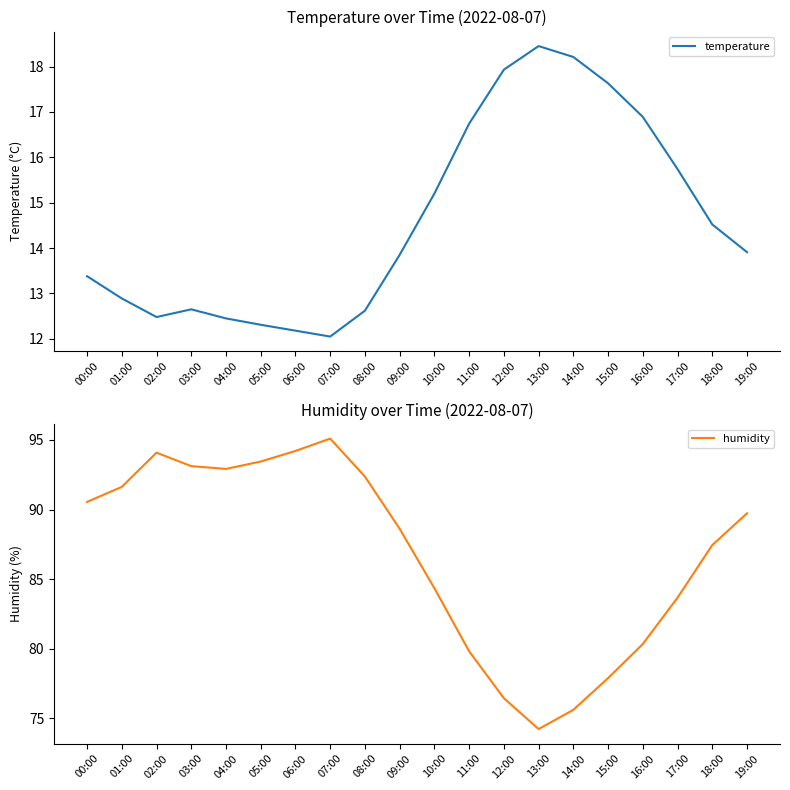

Reading left to right, extract all data points from this chart.

temperature: 13.4	12.9	12.5	12.7	12.4	12.3	12.2	12.1	12.6	13.8	15.2	16.7	17.9	18.4	18.2	17.6	16.9	15.7	14.5	13.9
humidity: 90.5	91.6	94.1	93.1	92.9	93.5	94.2	95.1	92.4	88.6	84.3	79.8	76.5	74.2	75.6	77.9	80.3	83.7	87.5	89.7